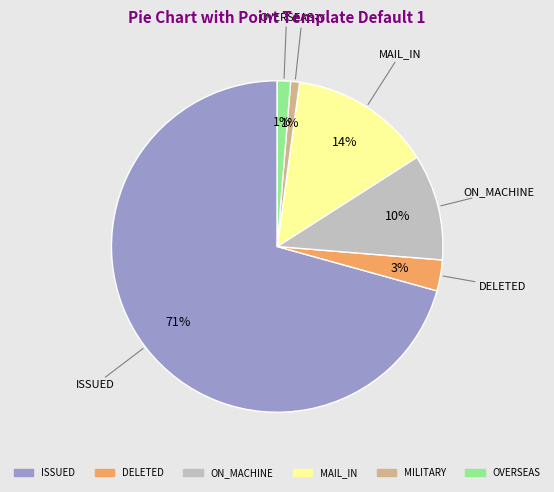

To the nearest percent, what portion does MAIL_IN represent?

14%